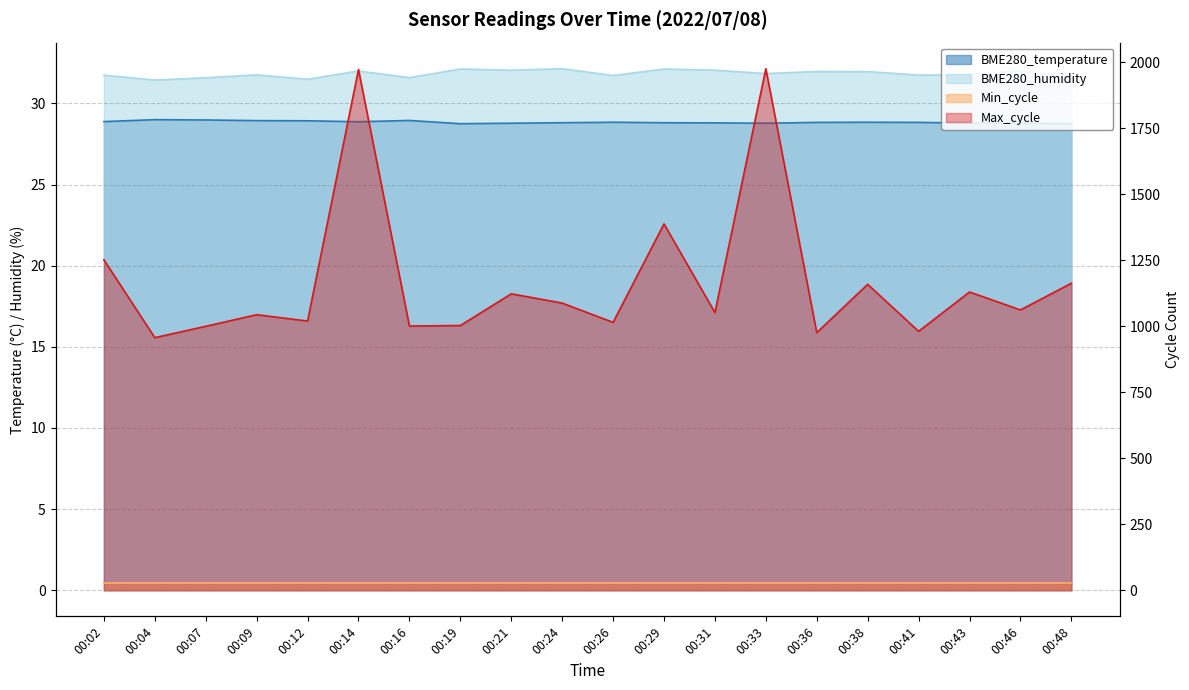

How many interior local valleys does the Max_cycle series have?

8